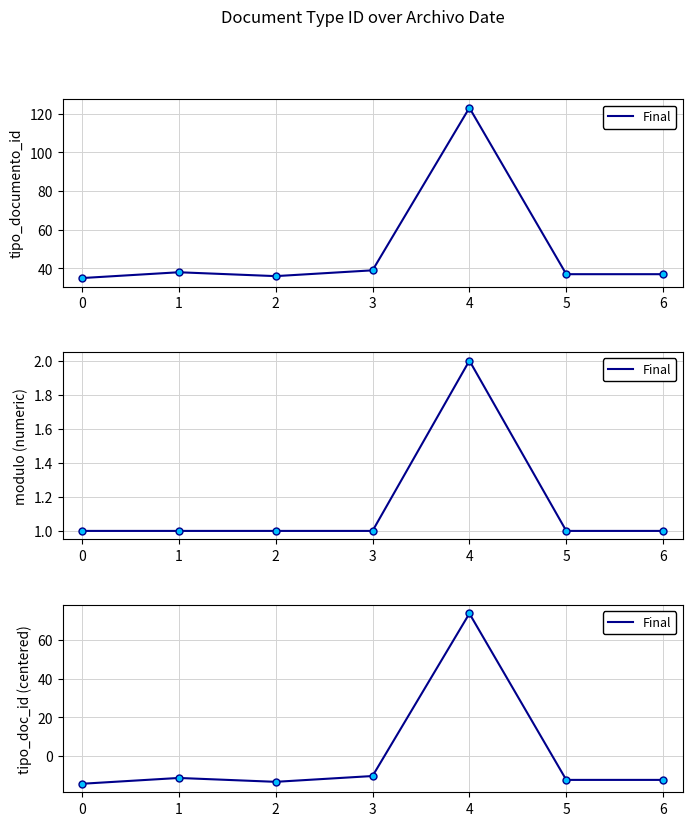

Between 6 and 4, which is larger?

4